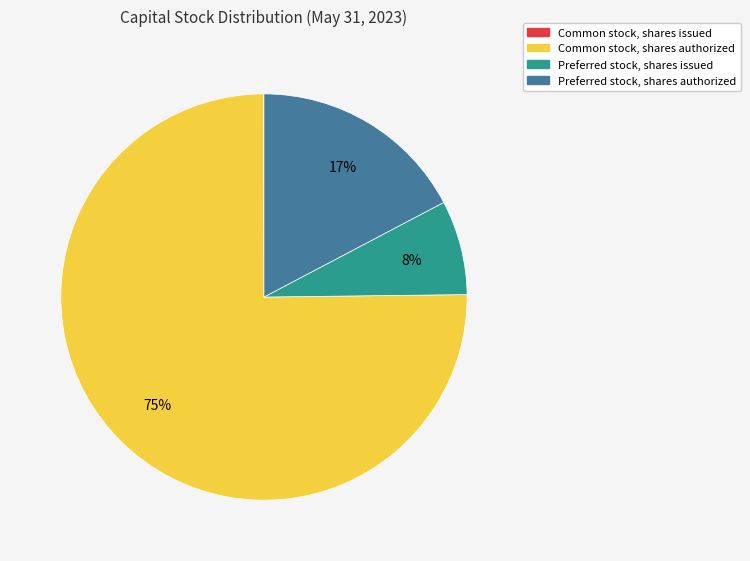

Do Common stock, shares authorized and Preferred stock, shares issued together represent more than half of the pie?

Yes